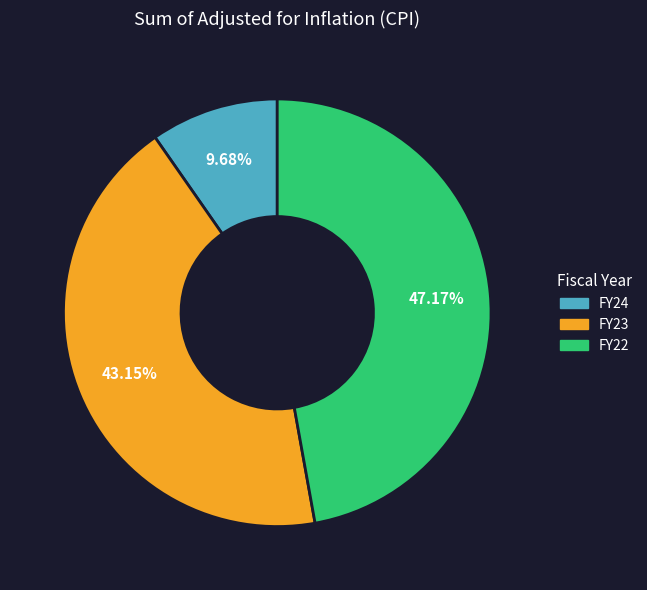

Does FY23 represent more than half of the total?

No